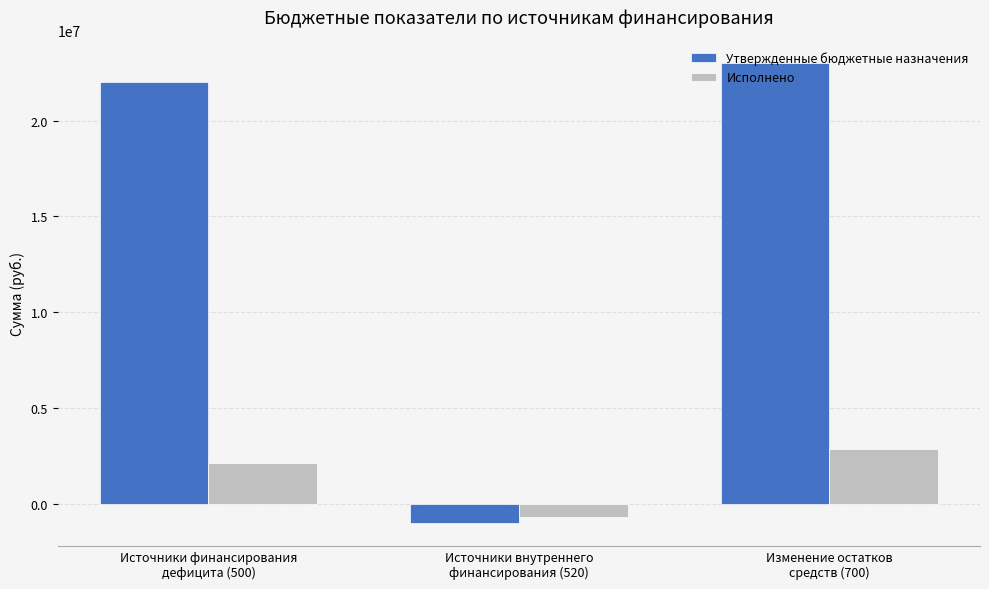

Count the number of data series in this chart.

2